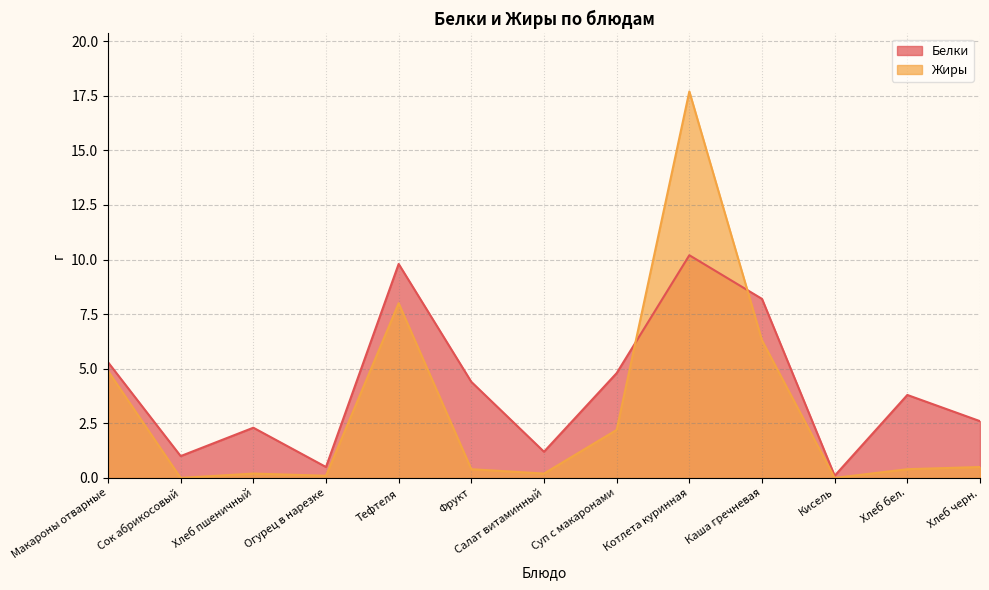

Between Огурец в нарезке and Кисель, which series saw the biggest shift?

Белки